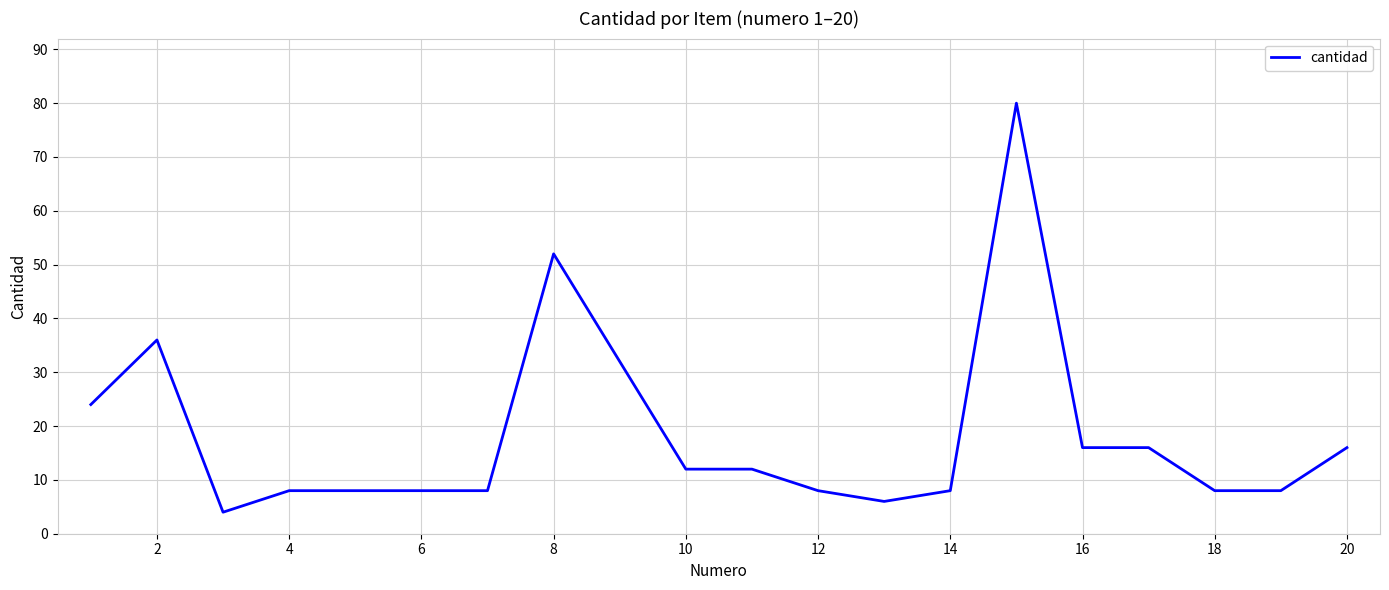

Count the number of data series in this chart.

1